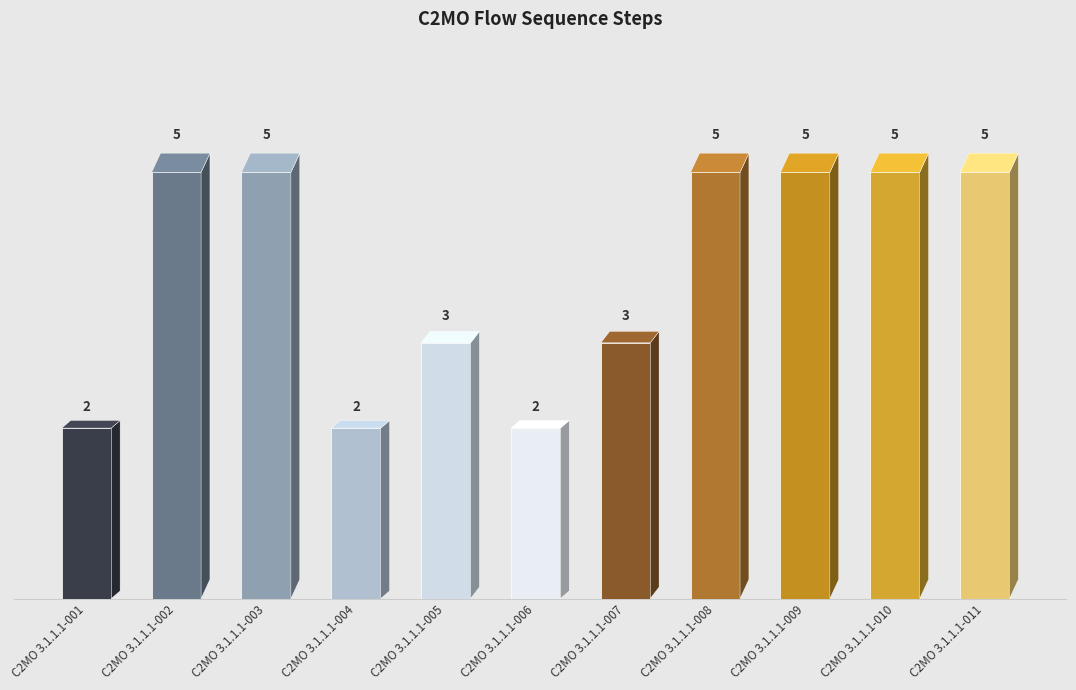

Approximately how many times larger is the value at C2MO 3.1.1.1-004 compared to C2MO 3.1.1.1-010?

0.4